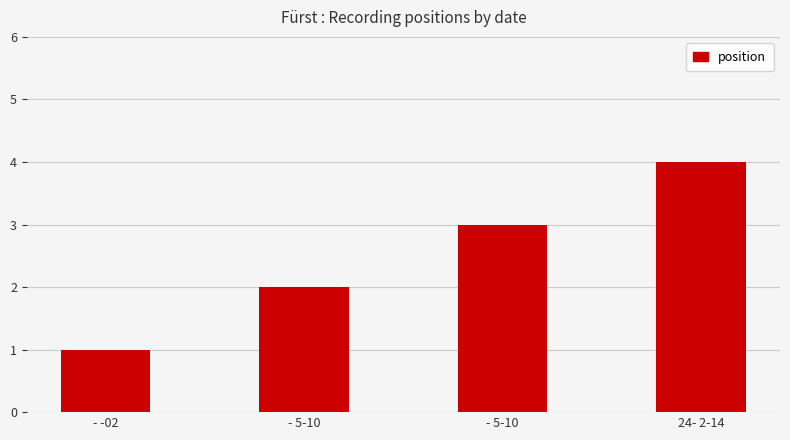

The value at - -02 is 1. True or false?

True